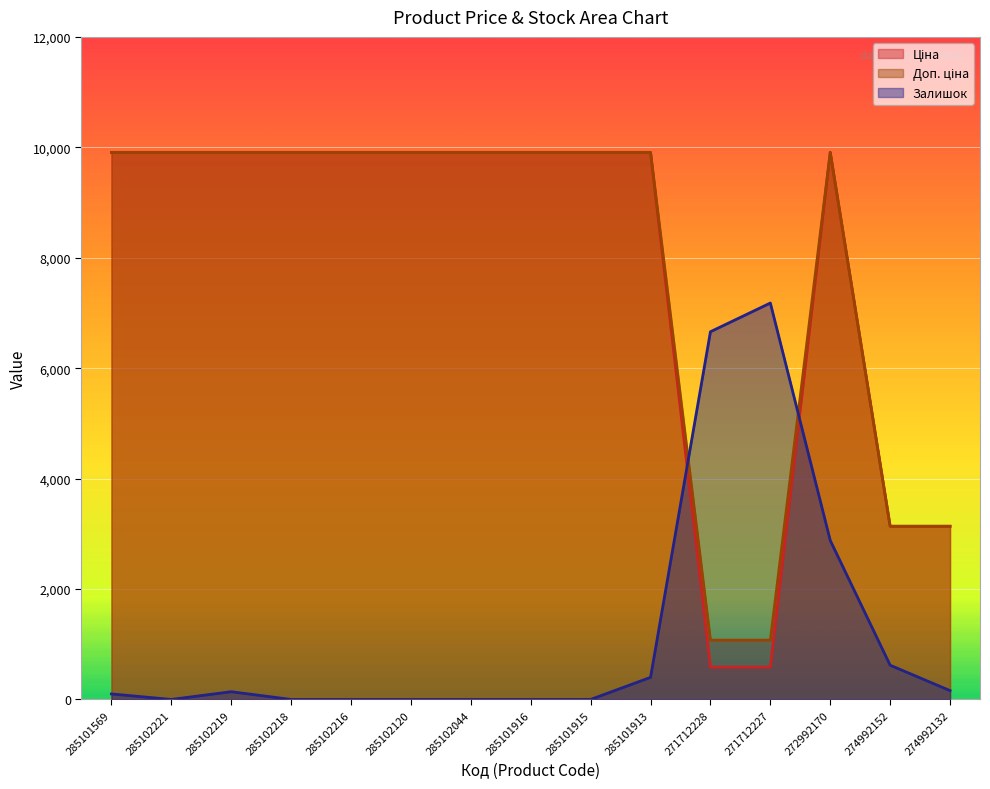

What is the lowest value of the Доп. ціна series?

1074.5